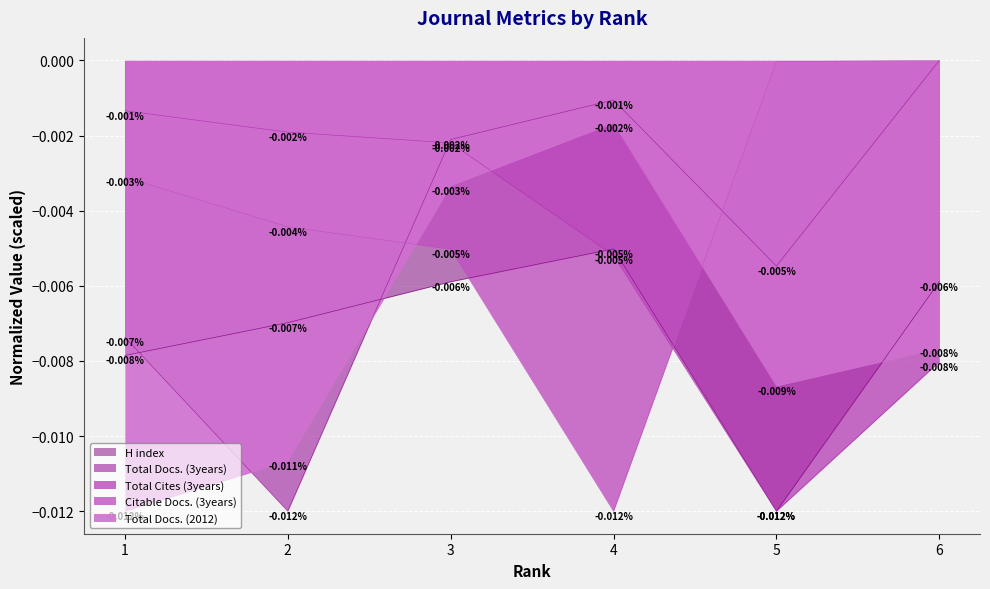

Reading left to right, extract all data points from this chart.

H index: -0.0	-0.0	-0.0	-0.0	-0.0	-0.0
Total Docs. (3years): -0.0	-0.0	-0.0	-0.0	-0.0	-0.0
Total Cites (3years): -0.0	-0.0	-0.0	-0.0	-0.0	-0.0
Citable Docs. (3years): -0.0	-0.0	-0.0	-0.0	-0.0	-0.0
Total Docs. (2012): -0.0	-0.0	-0.0	-0.0	-0.0	-0.0